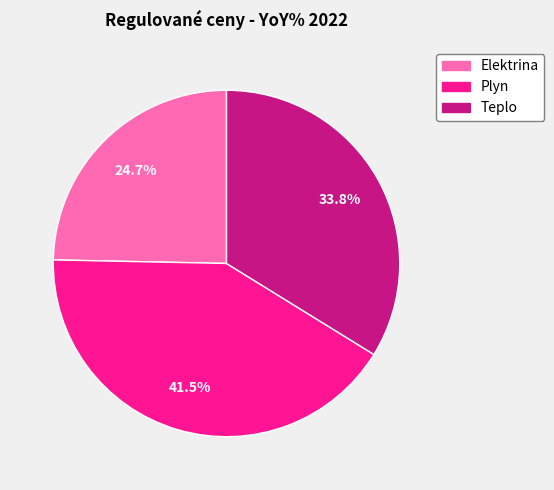

What is the ratio of the value at Plyn to the value at Teplo?

1.2